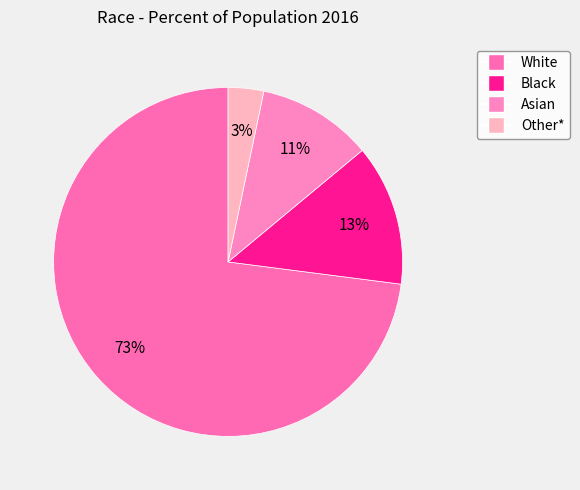

To the nearest percent, what is the average slice percentage?

25%